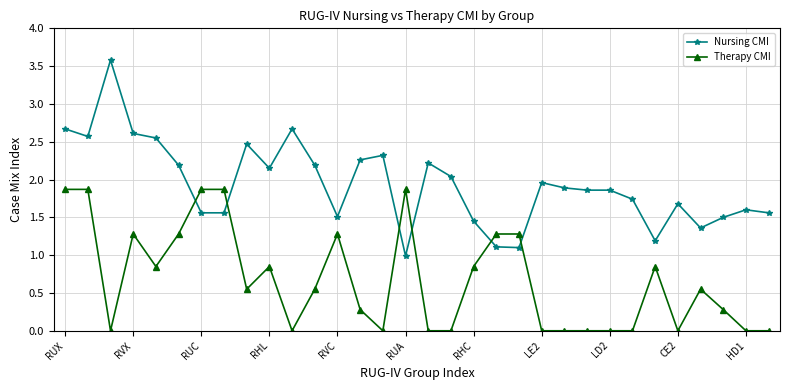

List the series in order of their overall mean, lowest first.

Therapy CMI, Nursing CMI